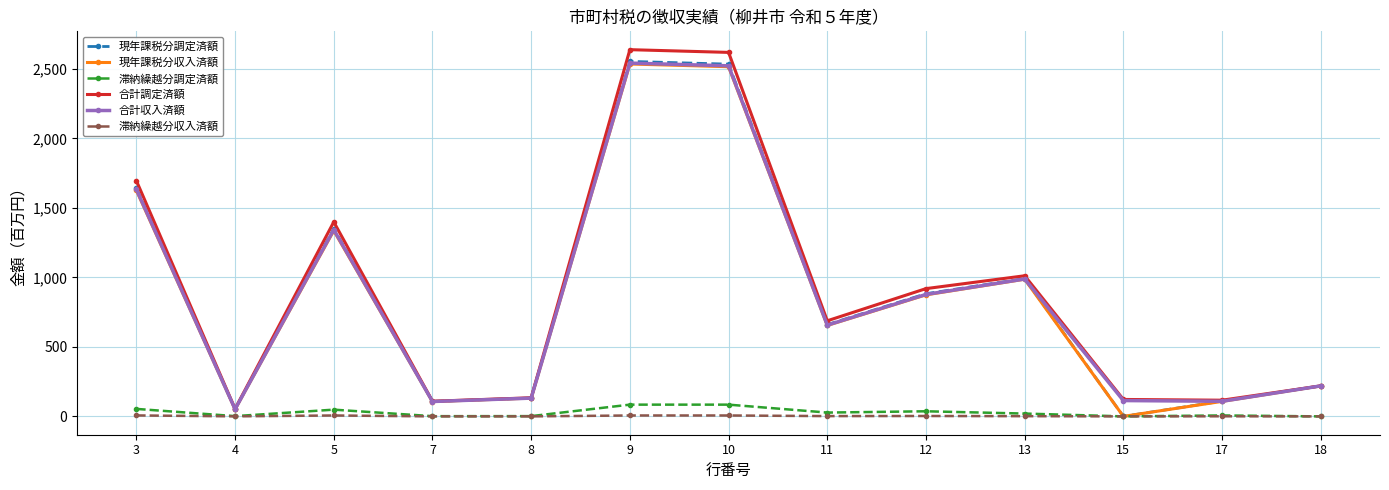

What is the value of the 合計収入済額 point at the 11th from the left?

113.9